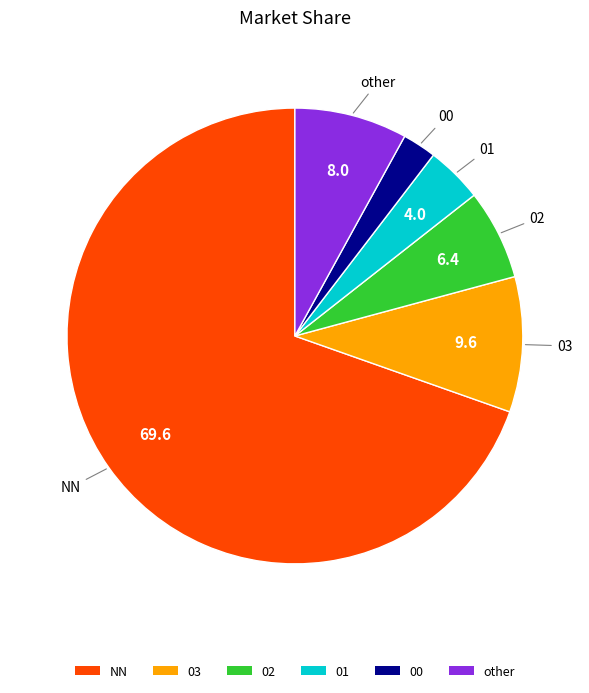

What is the largest slice in the pie chart?

NN